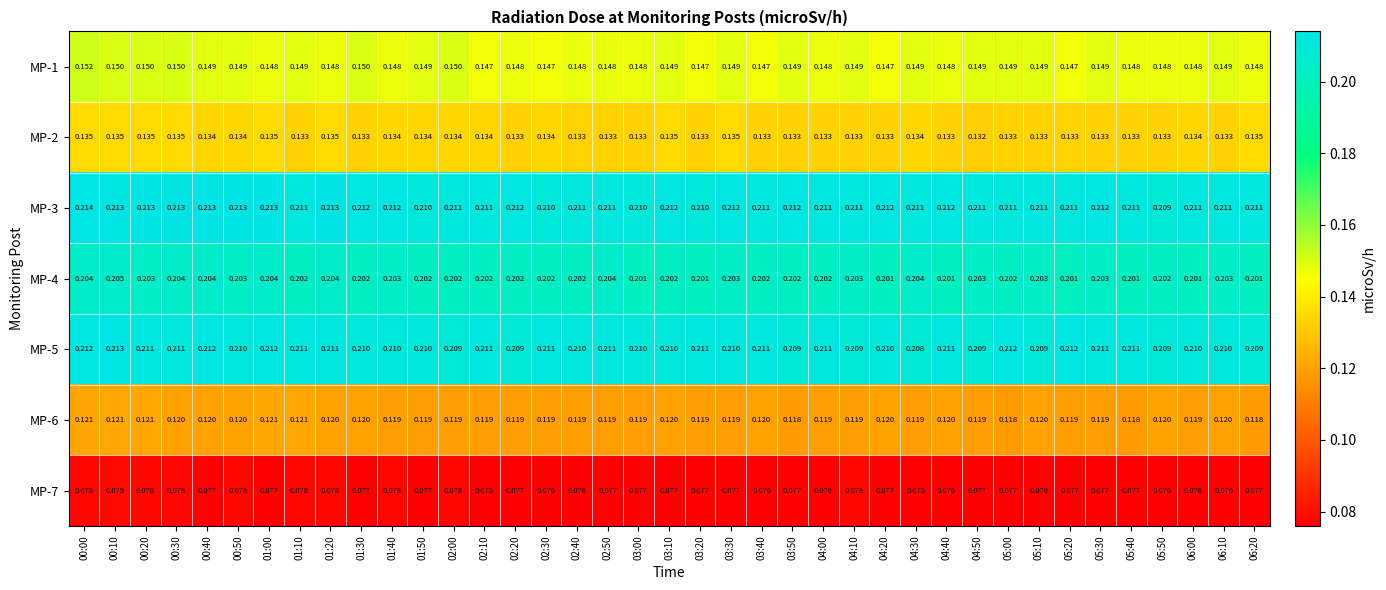

Is the value of MP-7 at 04:20 greater than the value of MP-4 at 04:40?

No